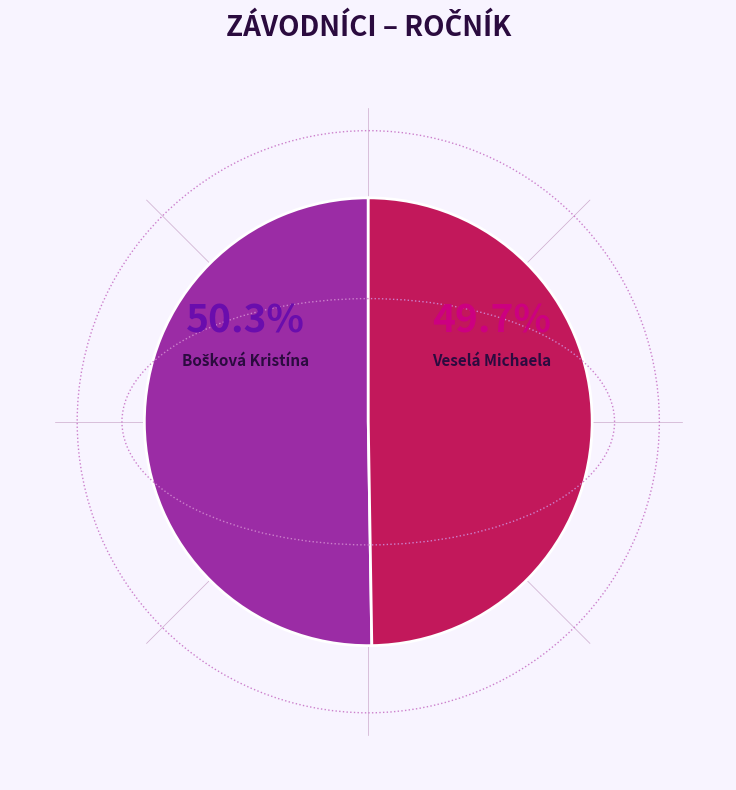

Is there a majority slice in this chart?

Yes